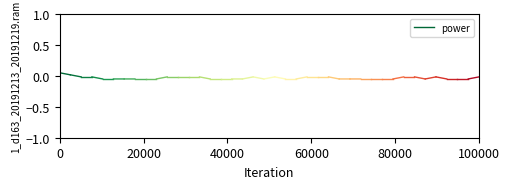

Is it true that the value at 20000 is 0.0?

False